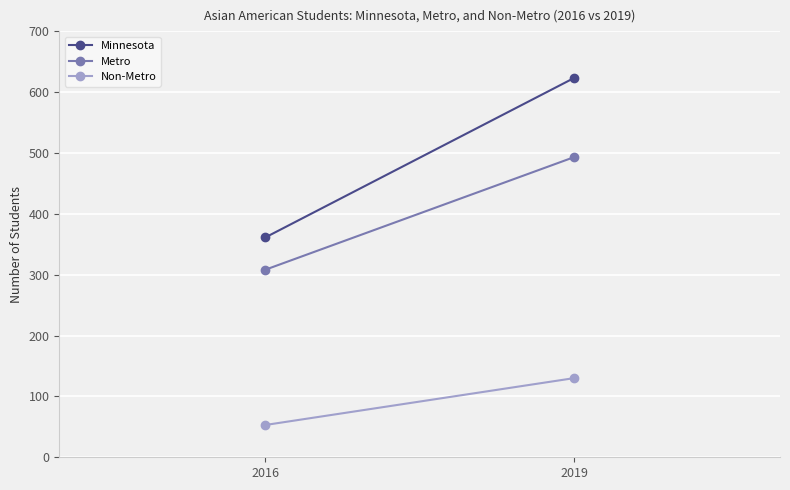

Read the Non-Metro value at 2016.

53